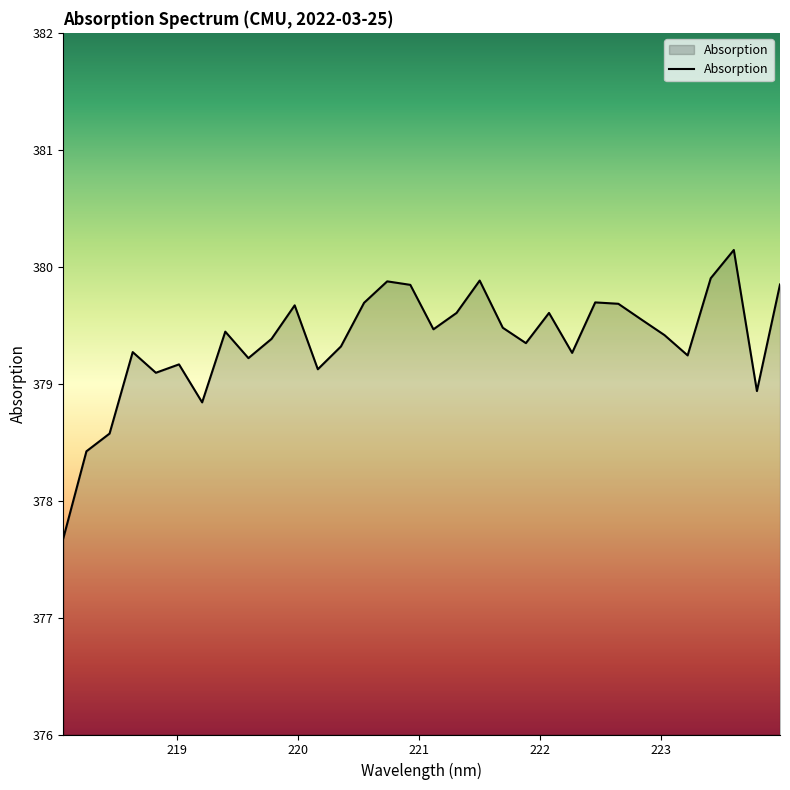

How many values are below 379?

5